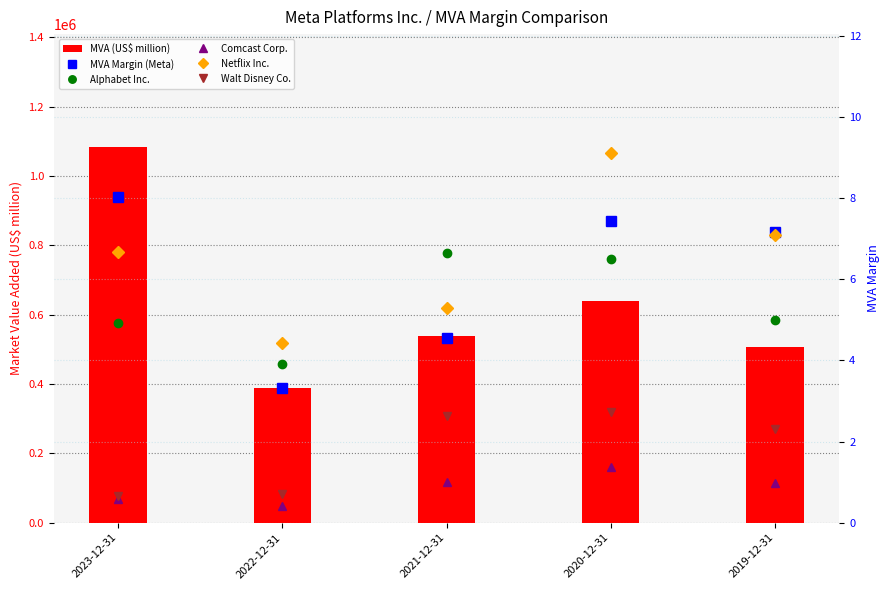

Is it true that Comcast Corp. equals 0.5 at 2019-12-31?

False